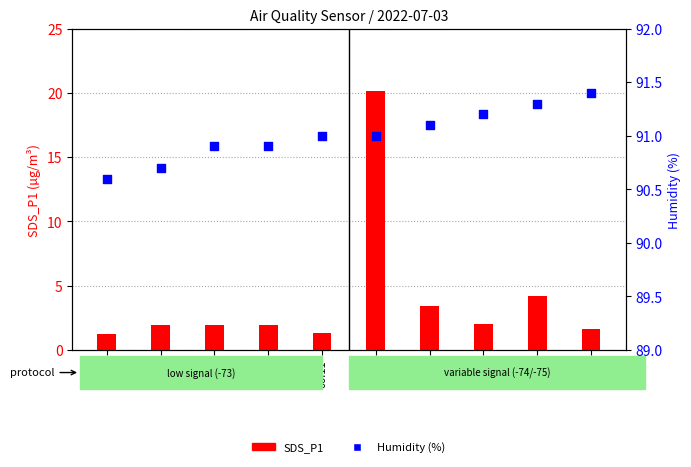

Which series reaches the maximum Y coordinate?

Humidity (%)